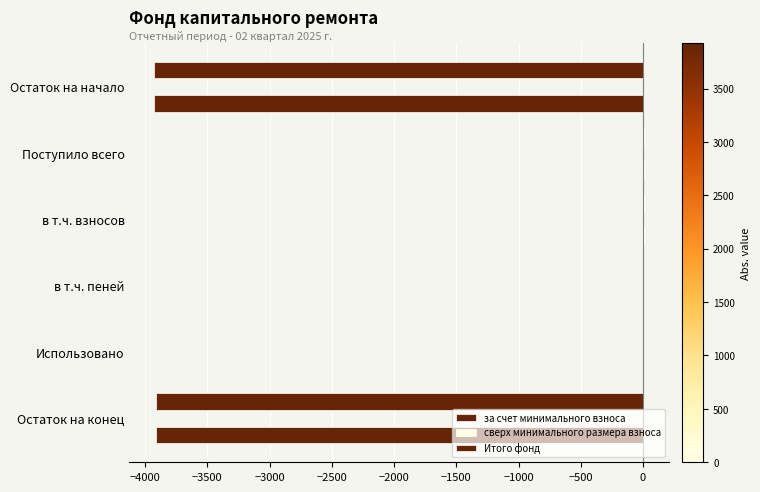

How many distinct data groups are displayed?

2